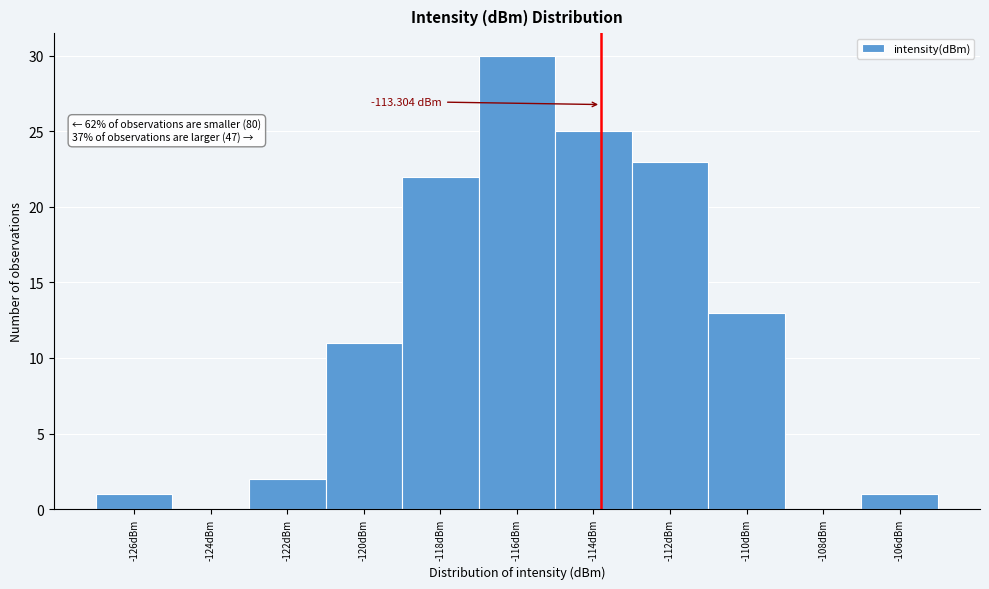

Approximately how many times larger is the value at -116dBm compared to -118dBm?

1.4